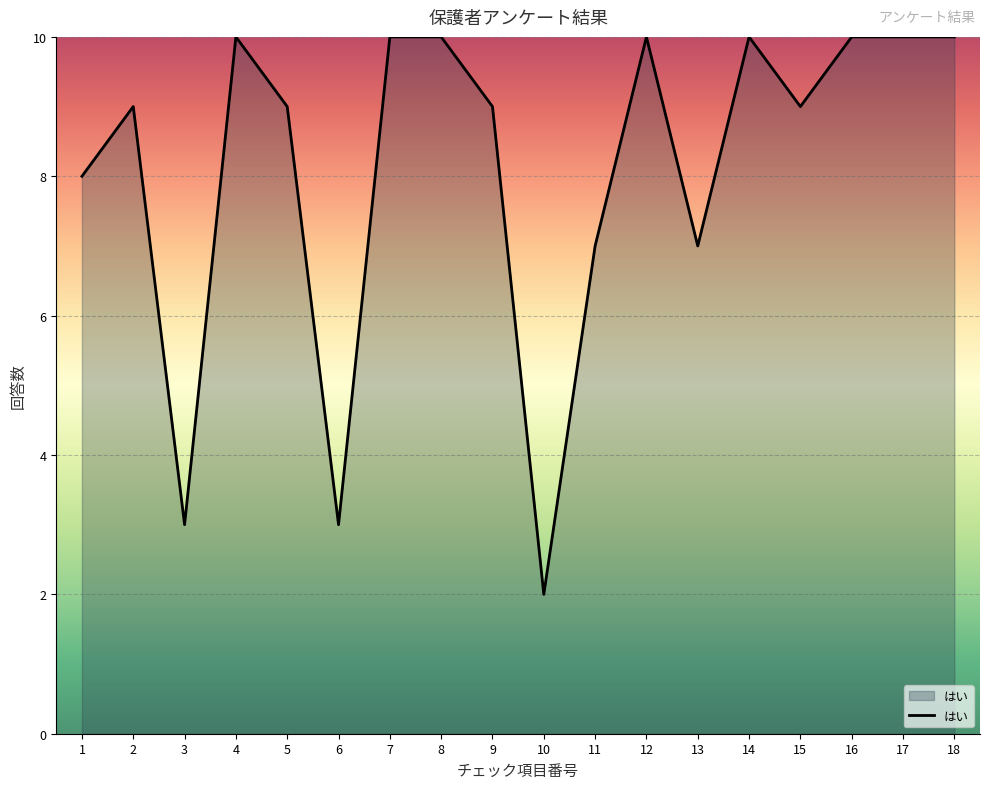

What is the change in value from 4 to 10?

-8